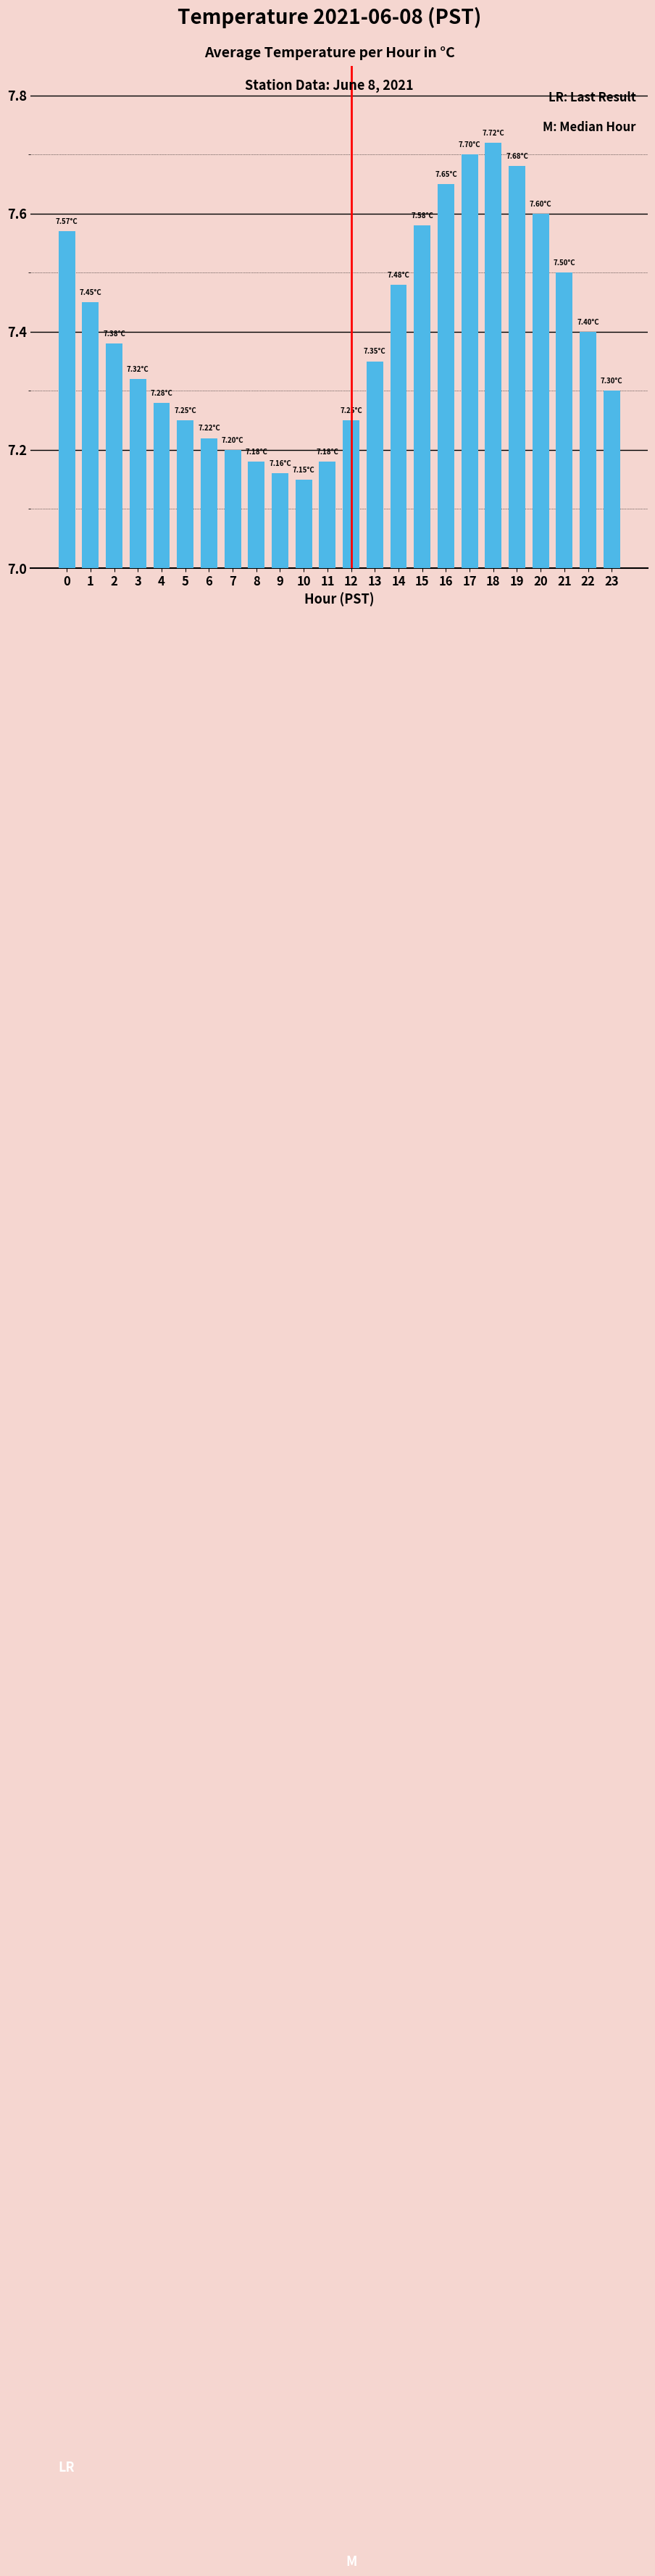

True or false: the data shows 7.3 at 13.

True